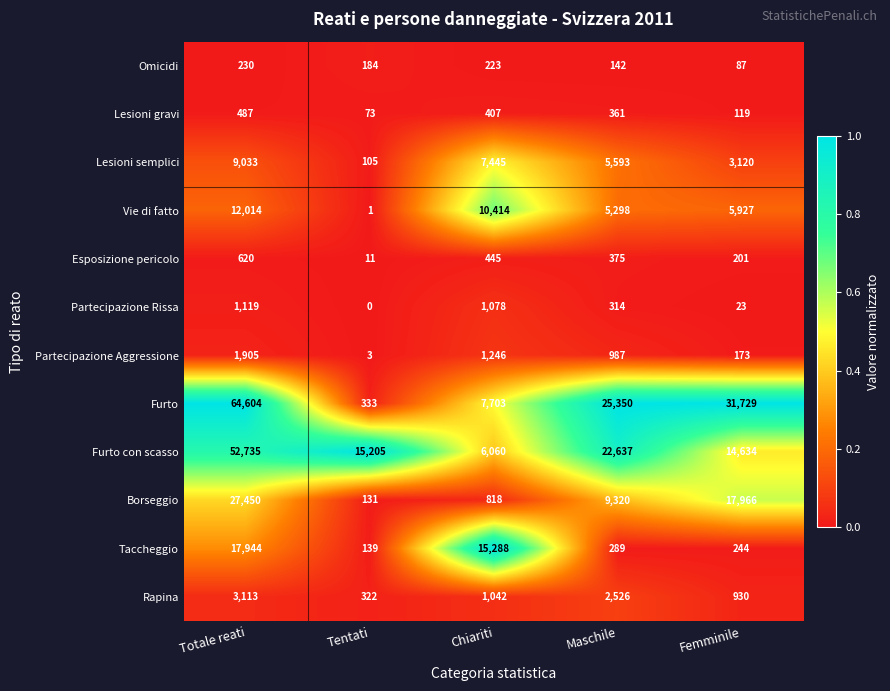

What is the difference between the maximum and minimum values in the Furto con scasso series?

46675